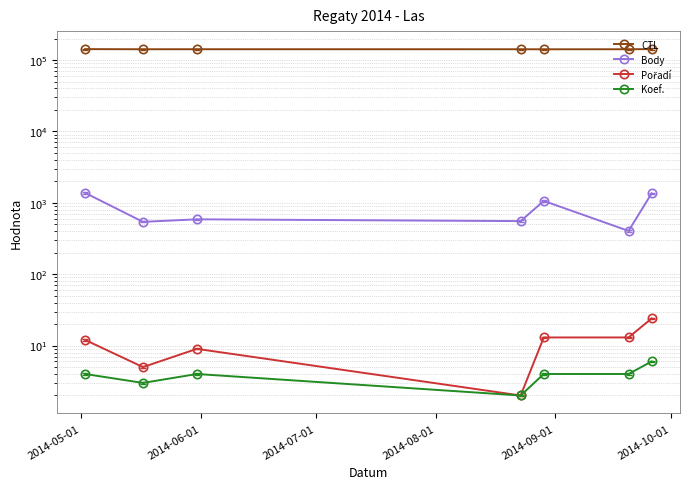

At which label does Body reach its peak?

2014-05-01